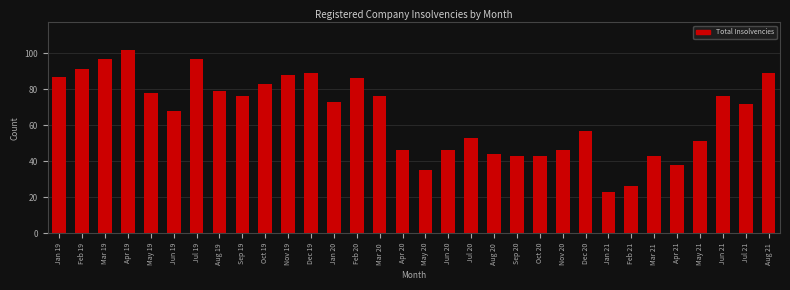

What position from the right is Aug 19?

25